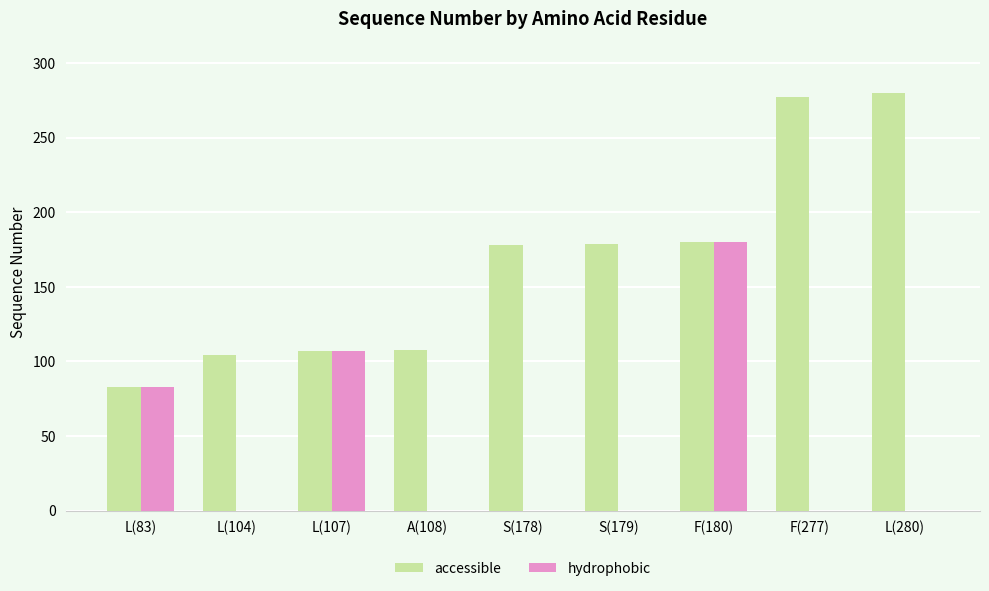

Is it true that hydrophobic equals 63 at L(104)?

False